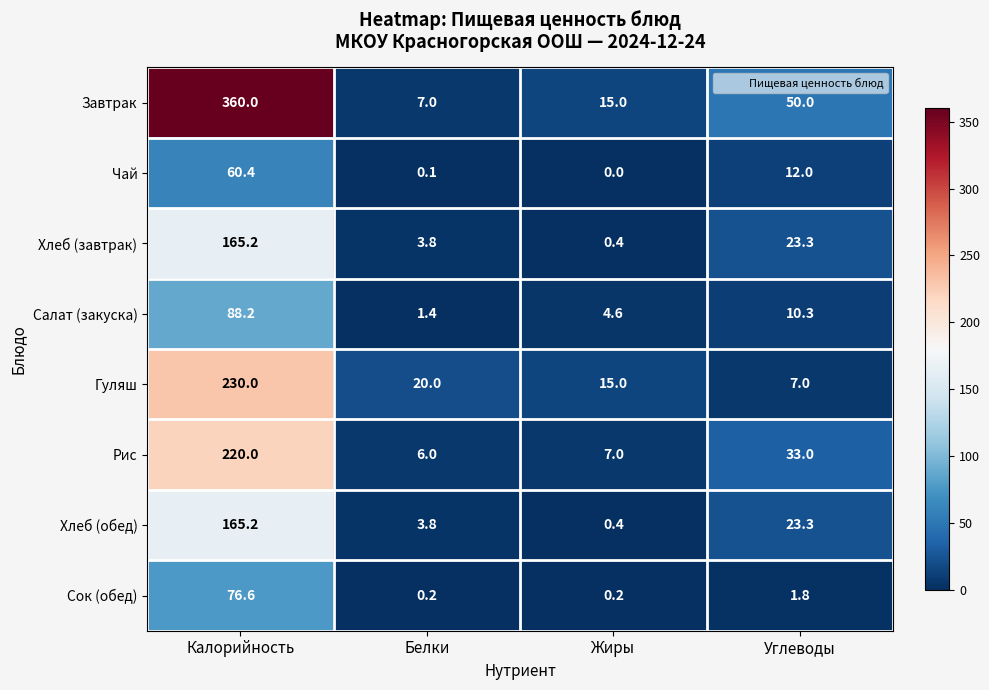

Where does the Чай series first go above 12?

Калорийность